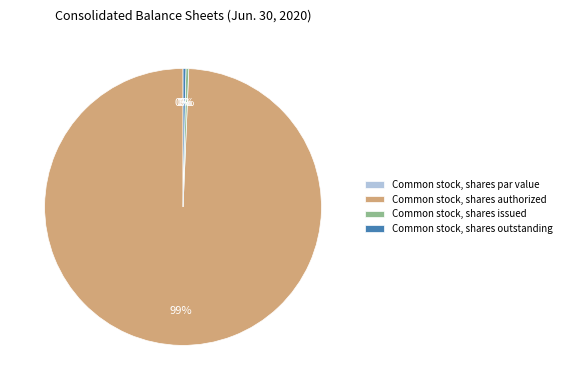

What portion of the pie excludes Common stock, shares issued?

99.7%